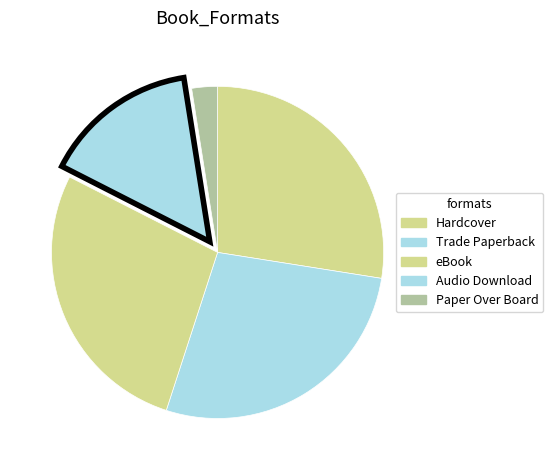

Count the number of slices in the pie.

5